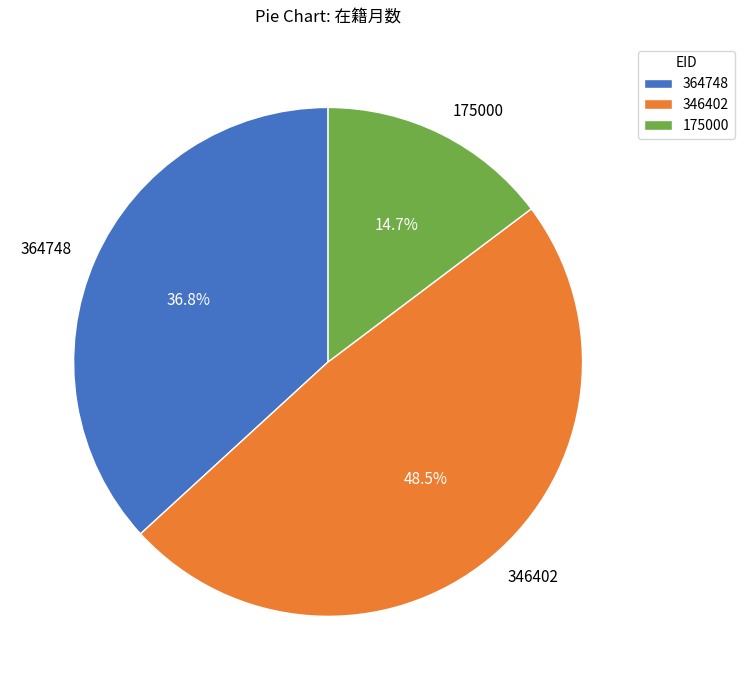

Combined, what portion of the pie is 346402 and 364748?

85.3%